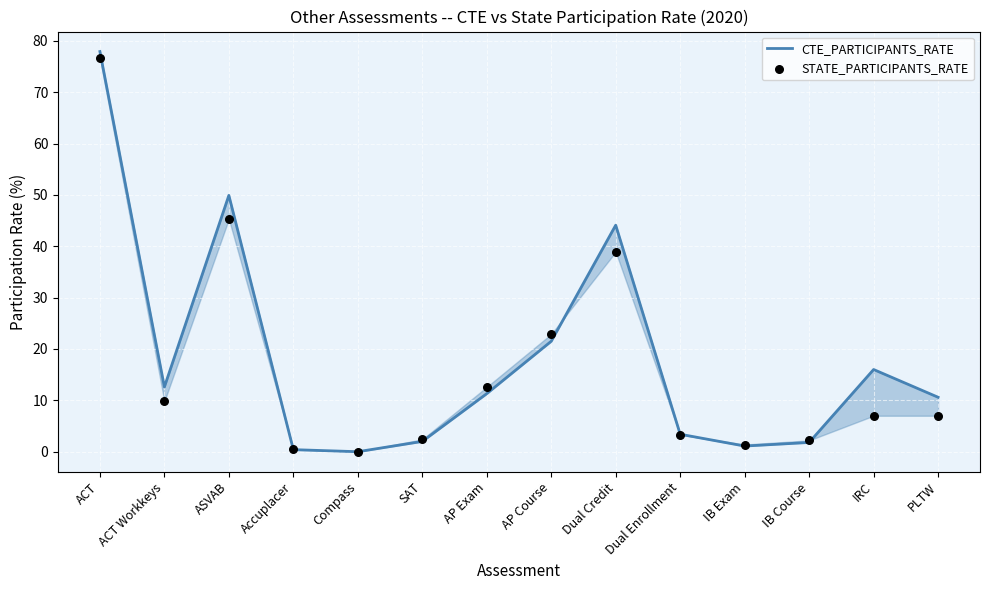

At which category is the sum across all series the highest?

ACT